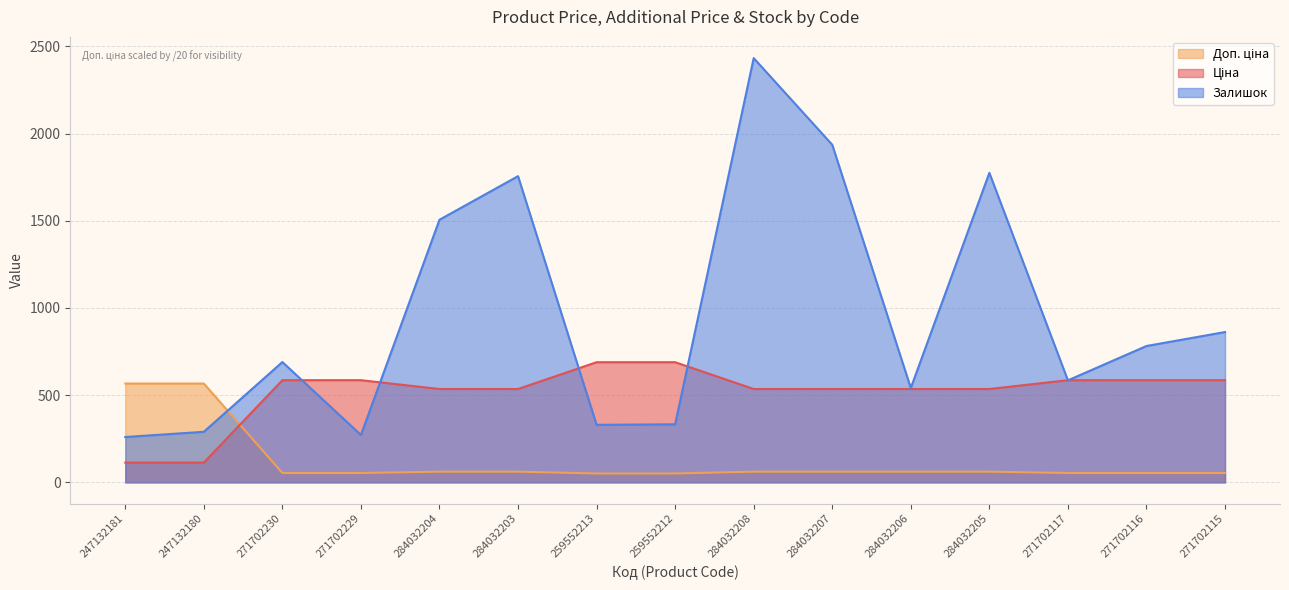

At which label does Доп. ціна first exceed 61?

247132181